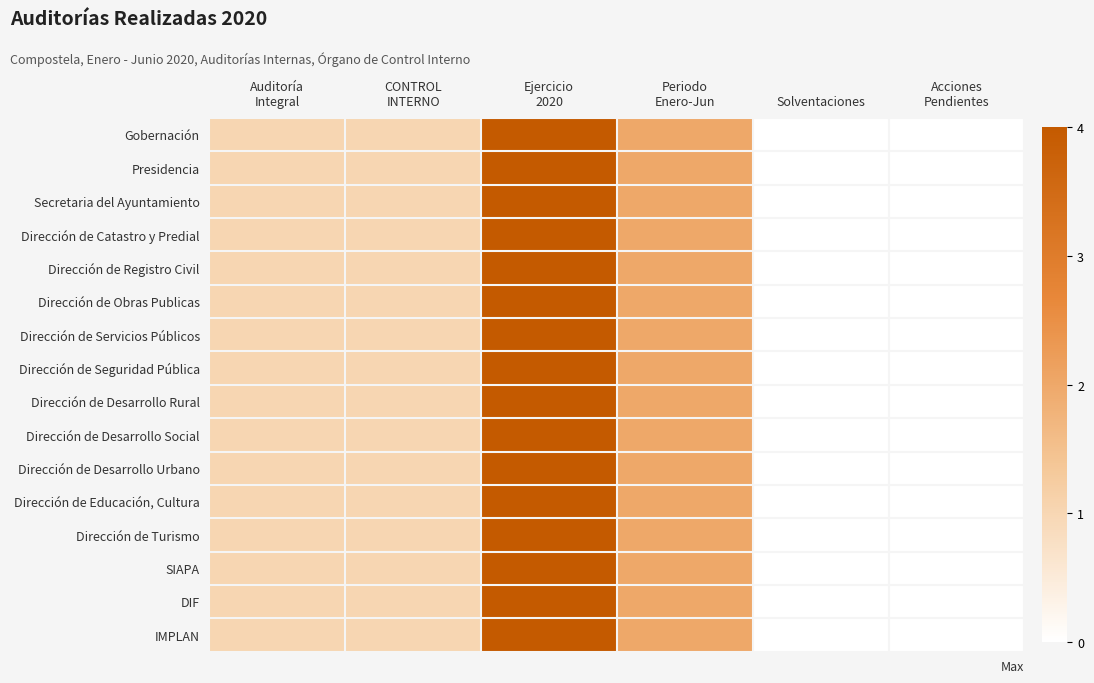

Which series changed the most between Auditoría Integral and Acciones Pendientes?

Gobernación